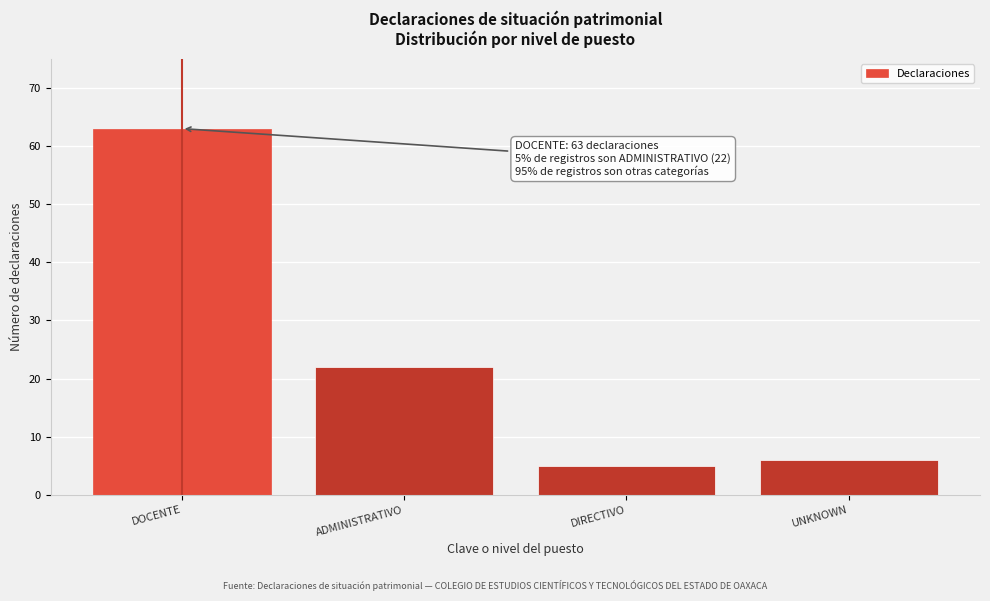

Reading right to left, list all the values displayed in this chart.

UNKNOWN=6	DIRECTIVO=5	ADMINISTRATIVO=22	DOCENTE=63